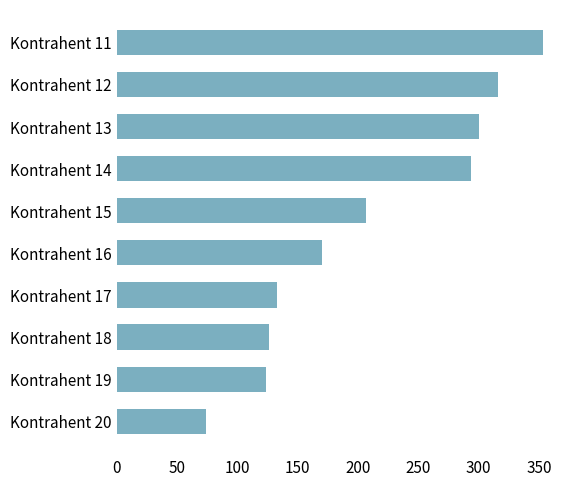

Does the chart contain stacked bars?

No